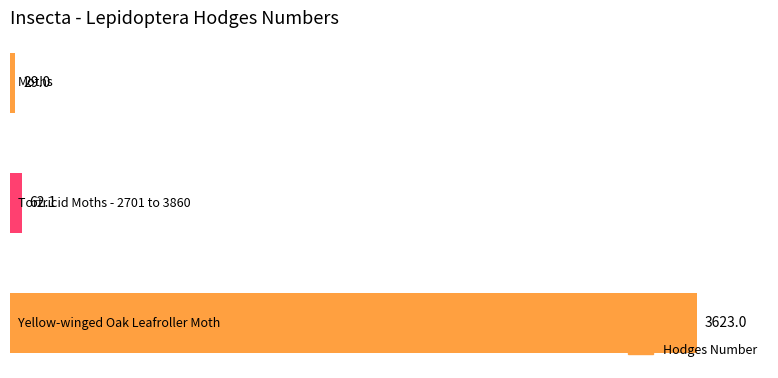

What is the greatest value displayed?

3623.0